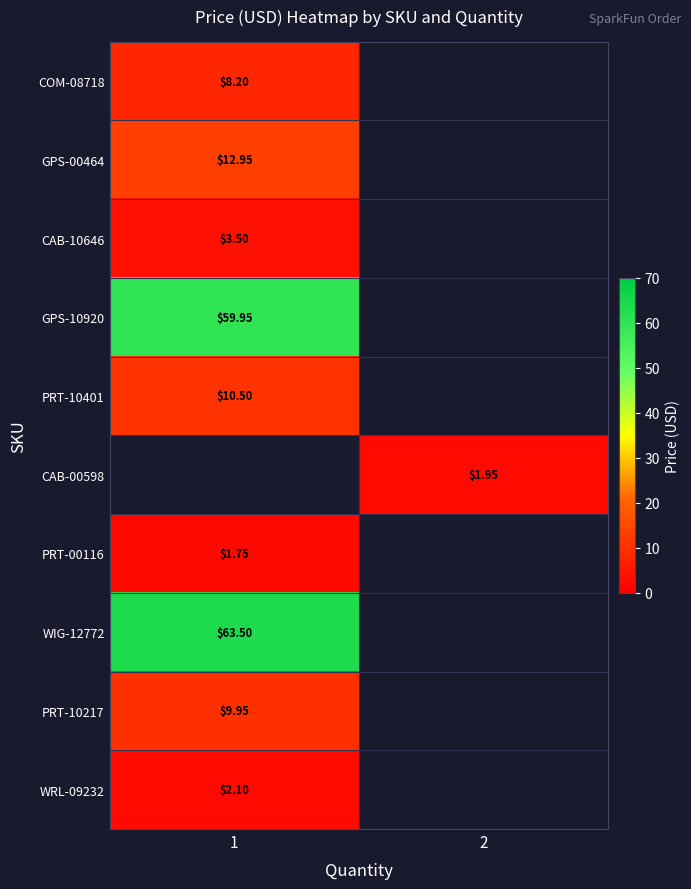

What is the minimum value shown in the chart?

1.8